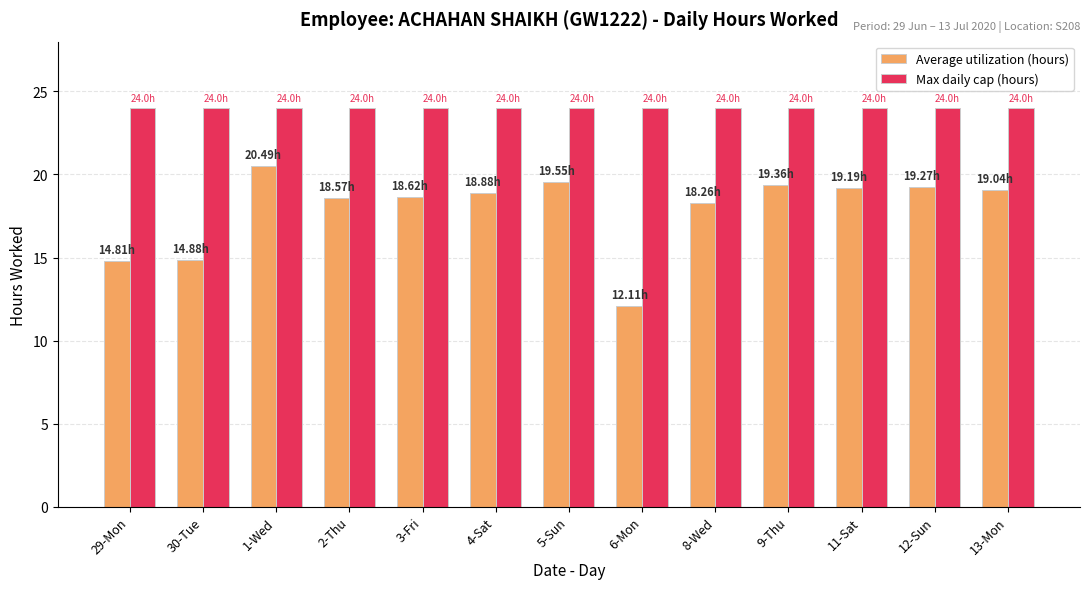

The Max daily cap (hours) series shows 24.0 at 2-Thu. True or false?

True